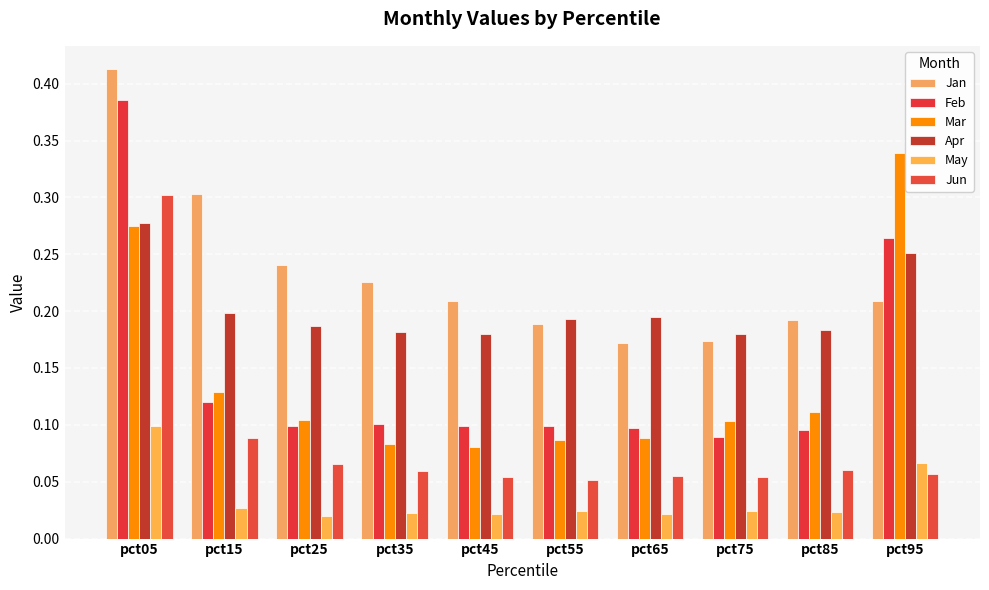

Which category has the highest value in the Jan series?

pct05